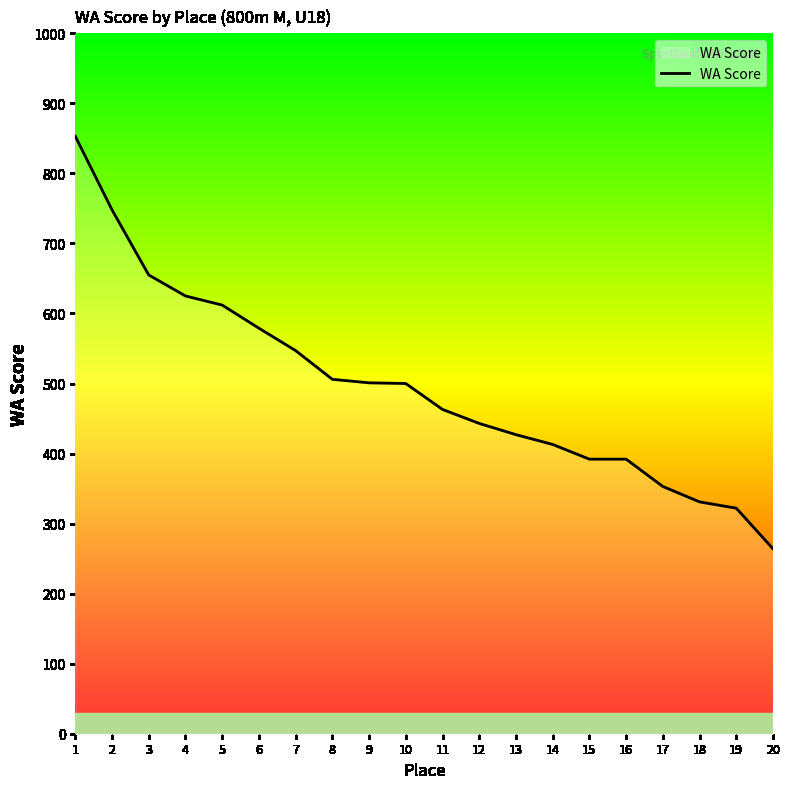

At which label does the data first exceed 500?

1